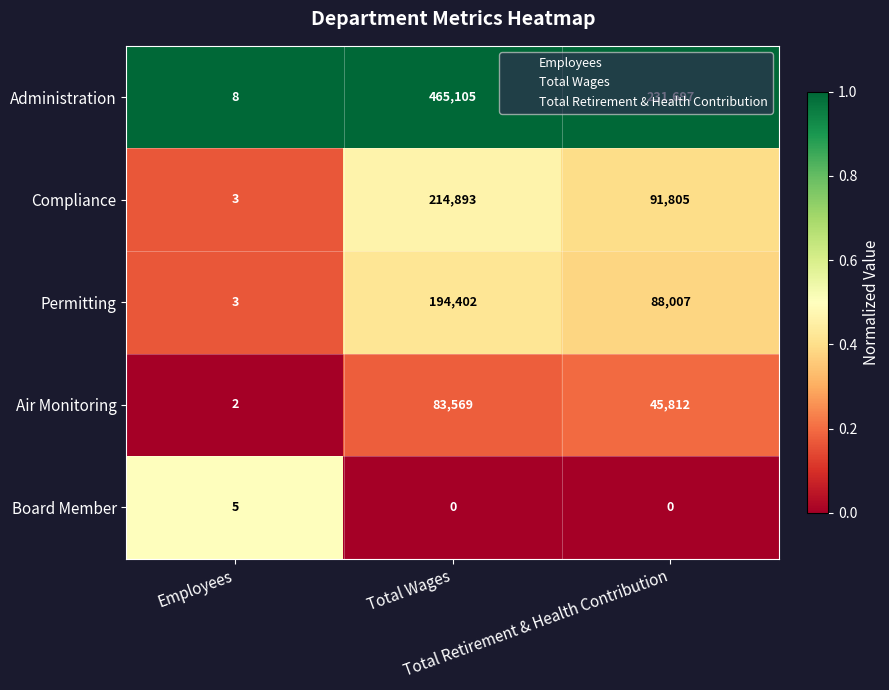

What is the difference between the highest and lowest values at Total Retirement & Health Contribution?

231697